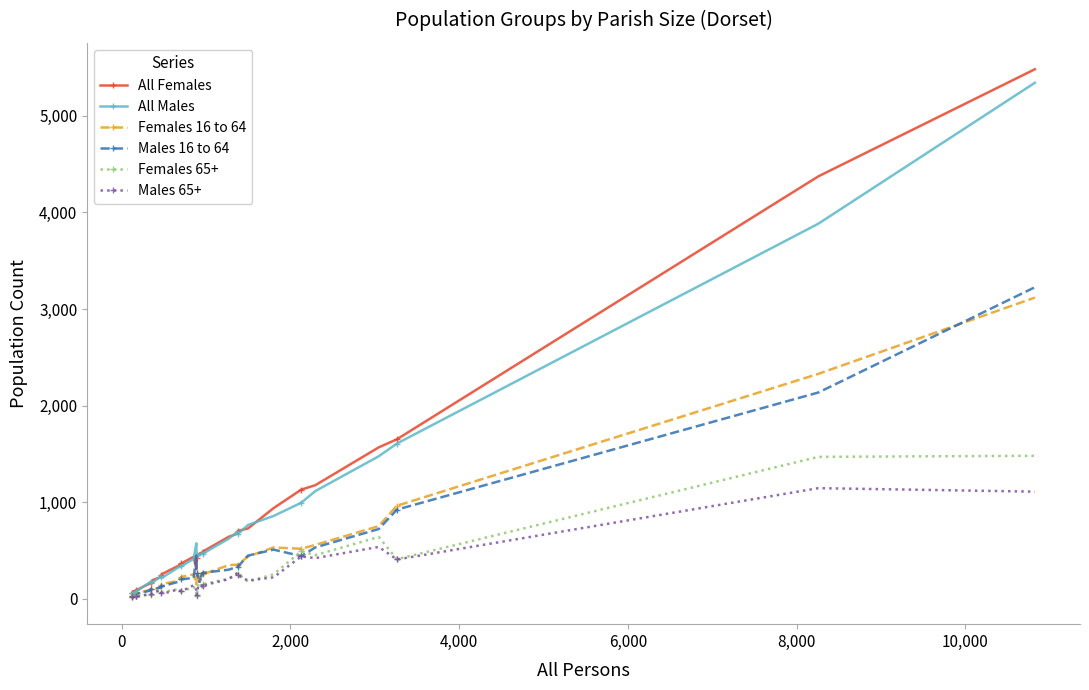

What is the maximum value shown in the chart?

5482